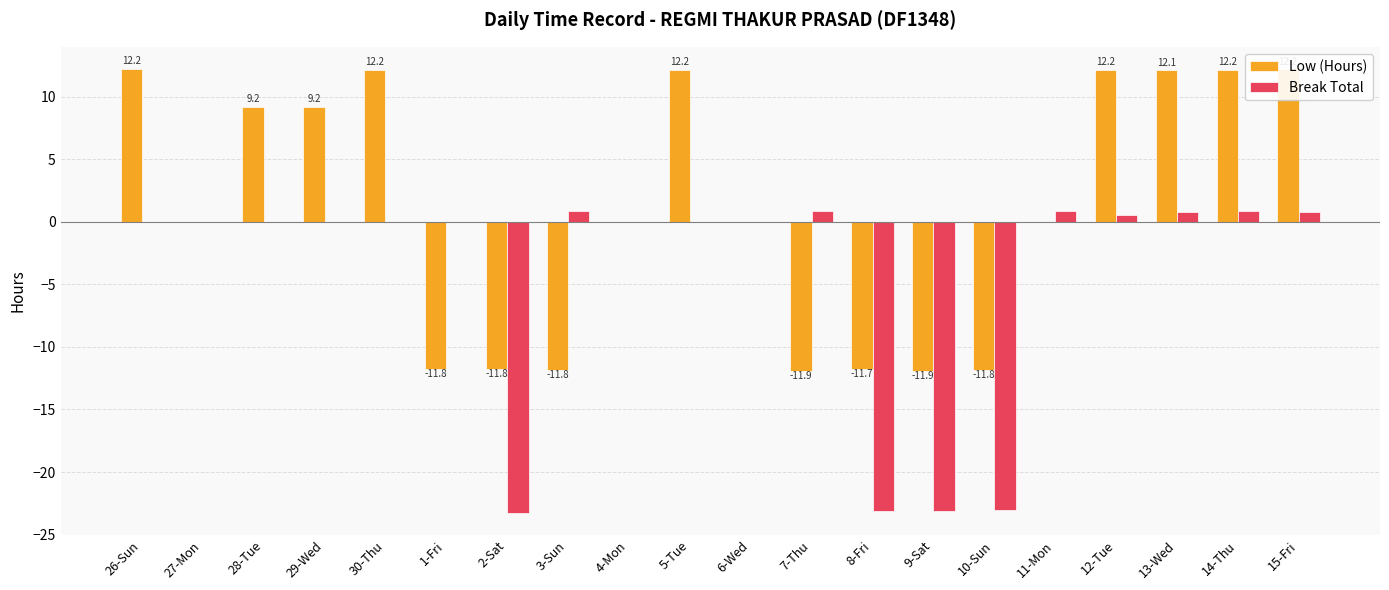

The Low (Hours) series shows 12.2 at 30-Thu. True or false?

True